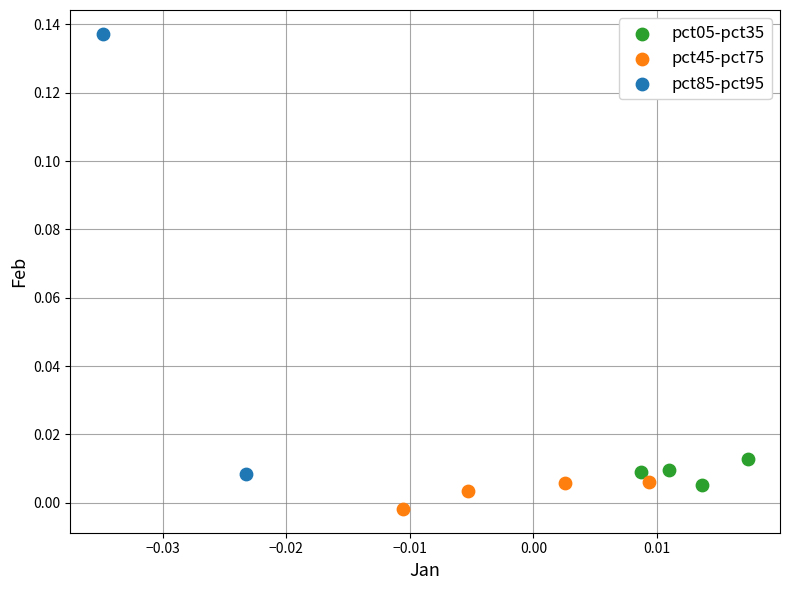

What are all the series names shown in the legend?

pct05-pct35, pct45-pct75, pct85-pct95